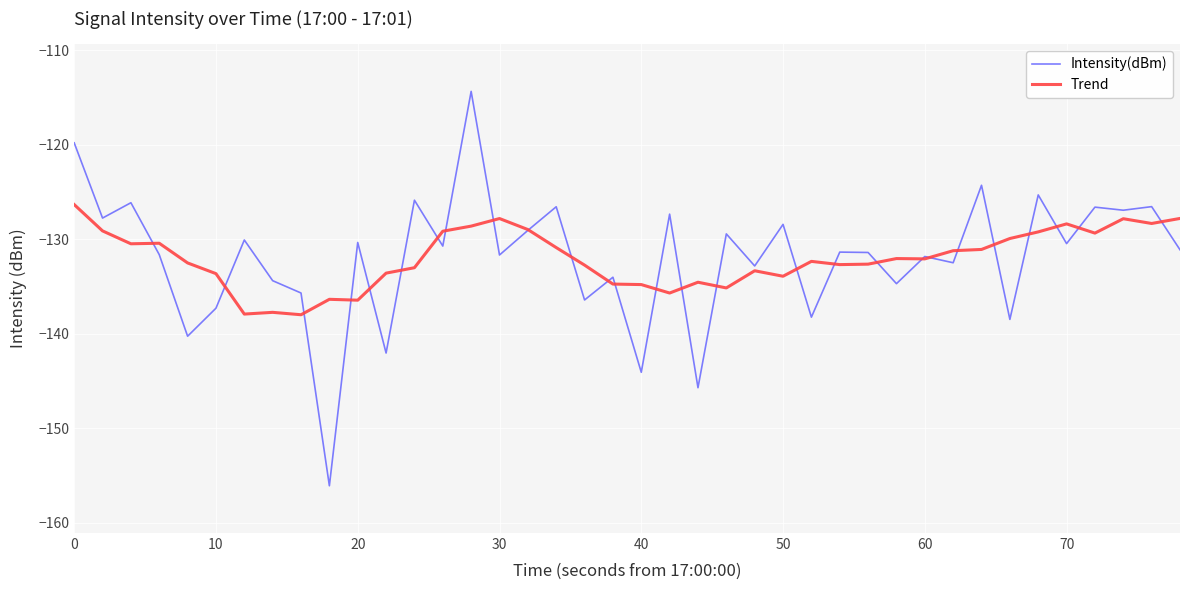

List the series in order of their peak value, lowest first.

Trend, Intensity(dBm)